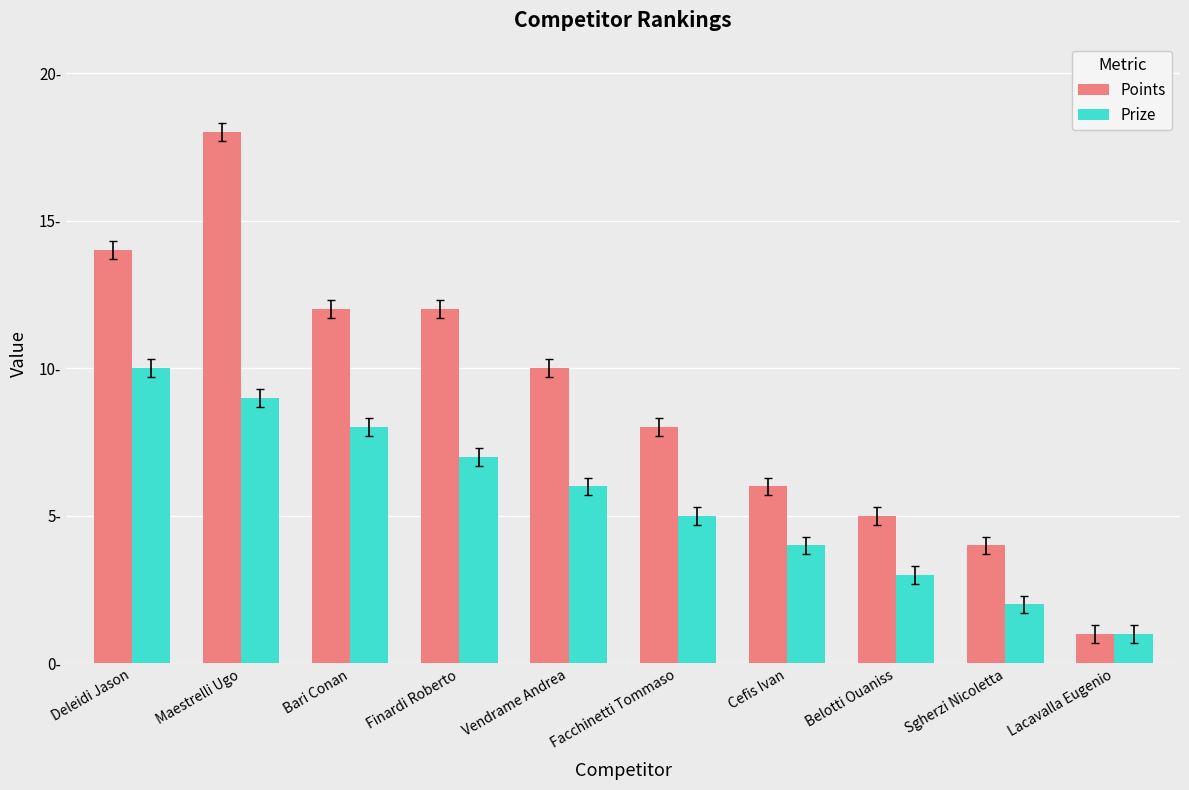

What is the label of the 1st bar from the left?

Deleidi Jason